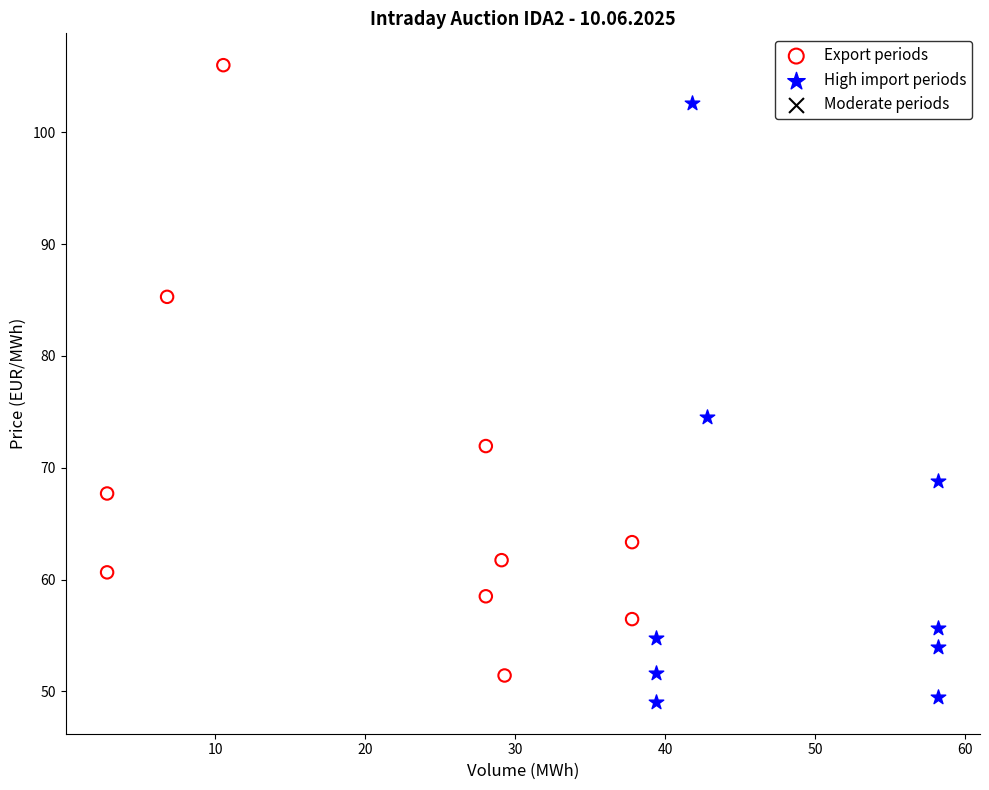

Which series contains the highest Y value?

Export periods